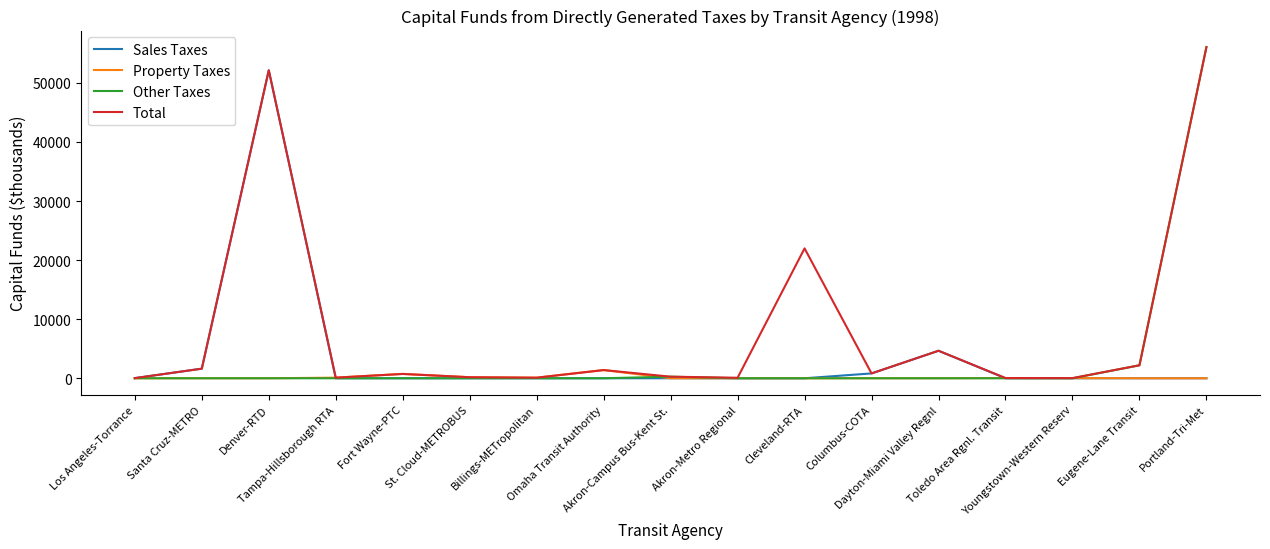

At which category is the sum across all series the highest?

Portland-Tri-Met